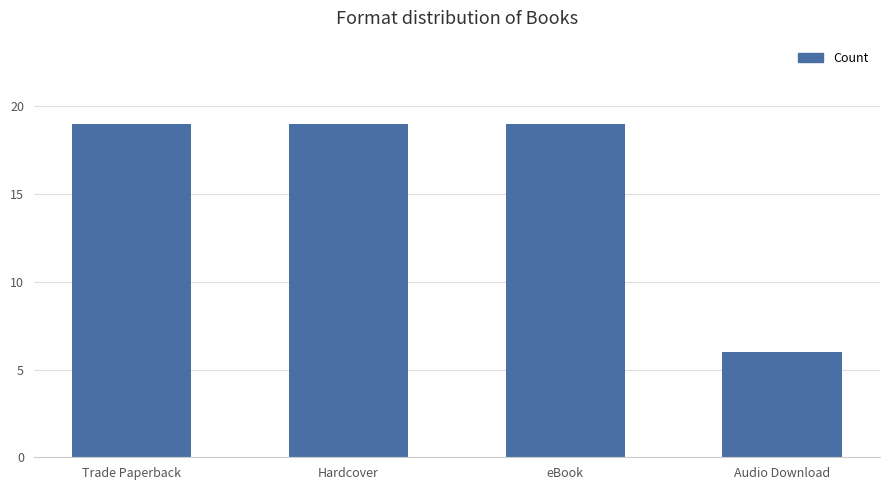

What is the smallest value displayed?

6